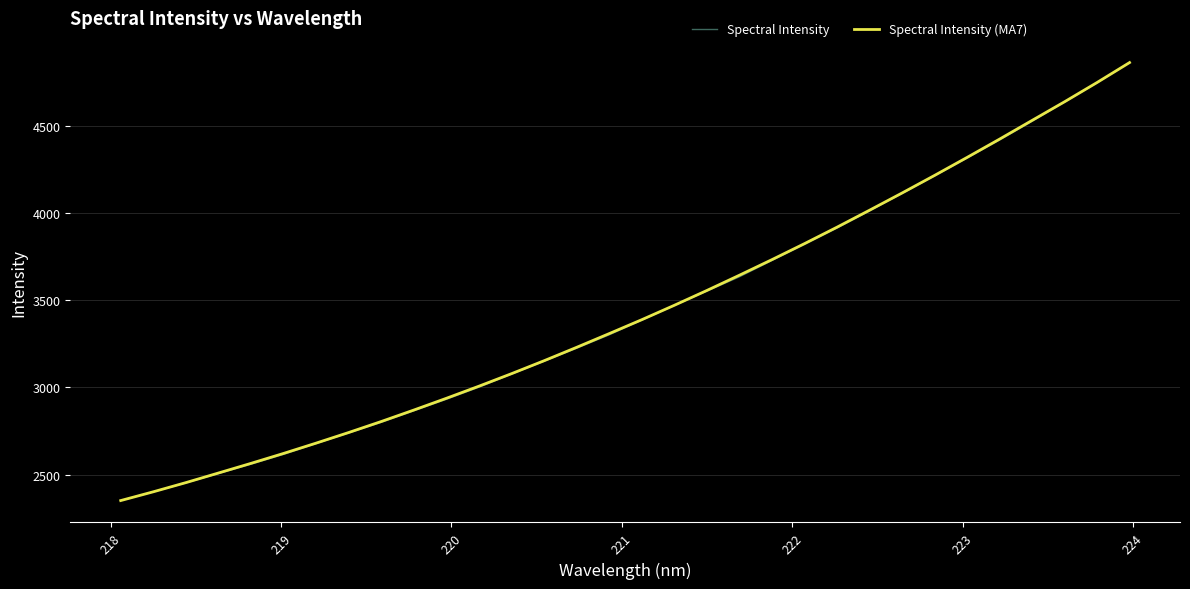

What is the greatest value displayed?

4861.4